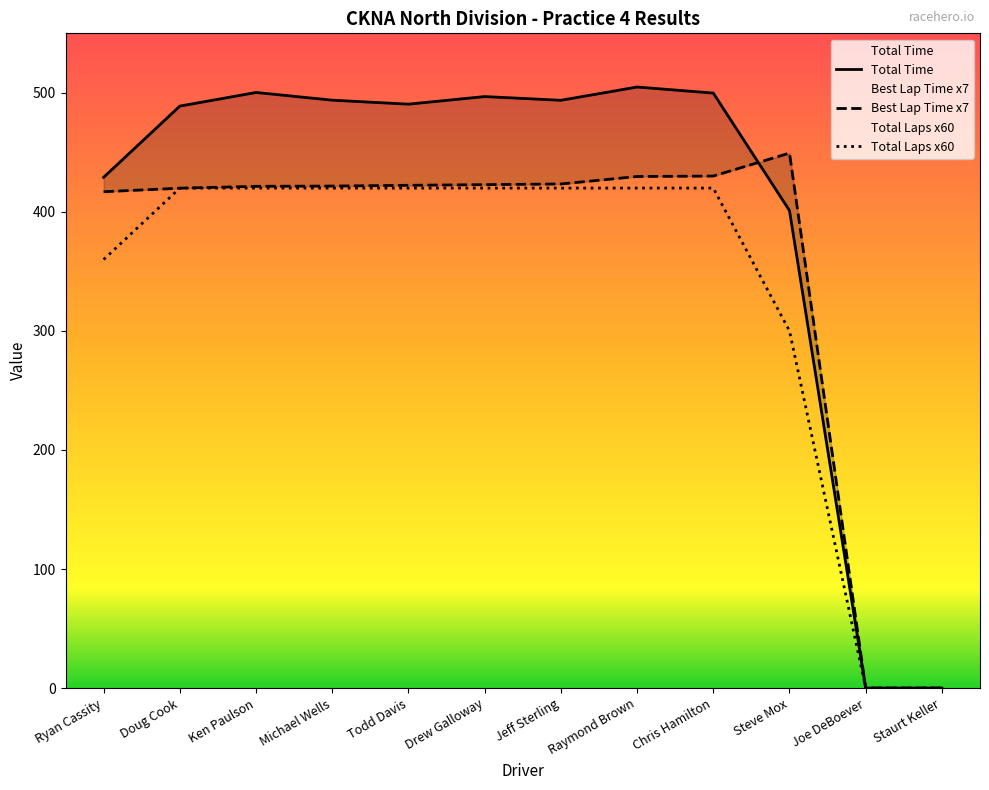

At which category is the sum across all series the highest?

Raymond Brown